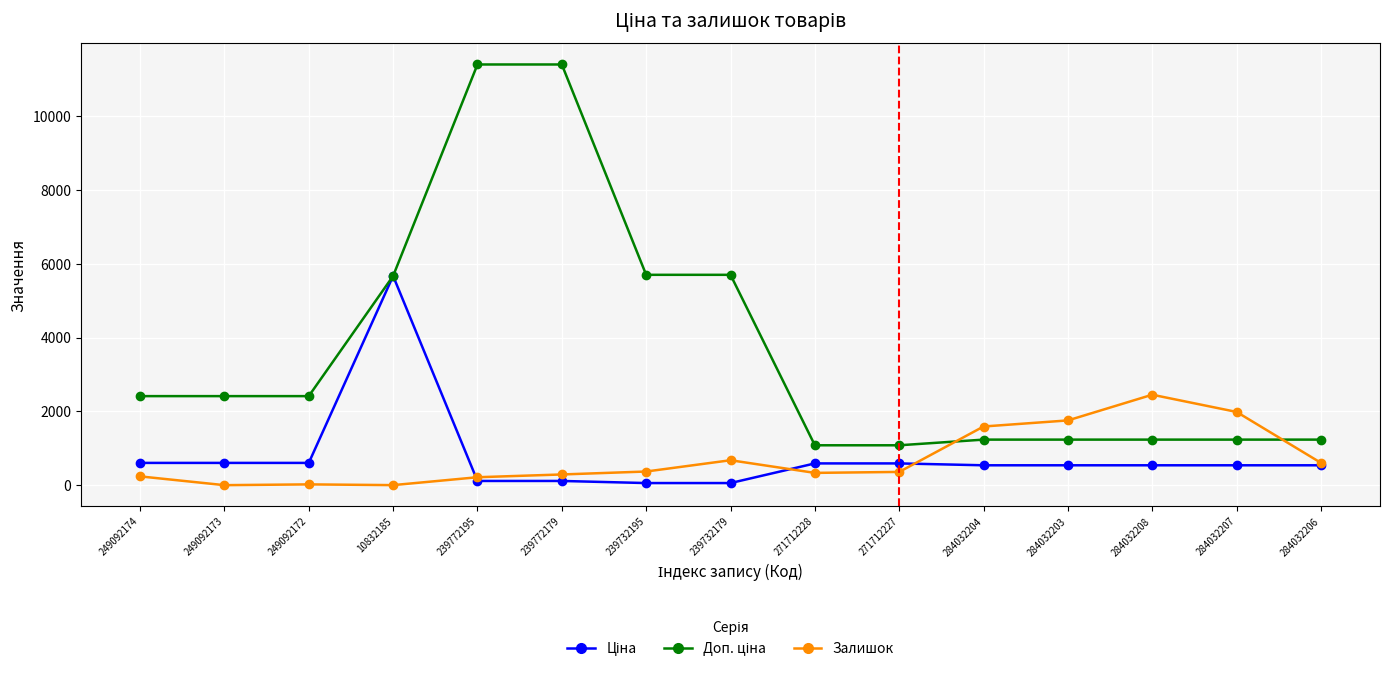

Which series changed the most between 284032203 and 284032206?

Залишок